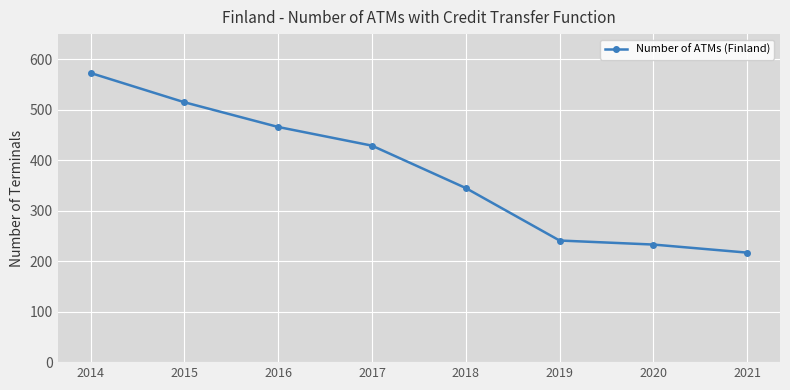

What is the approximate value at 2014, to the nearest 10?

570